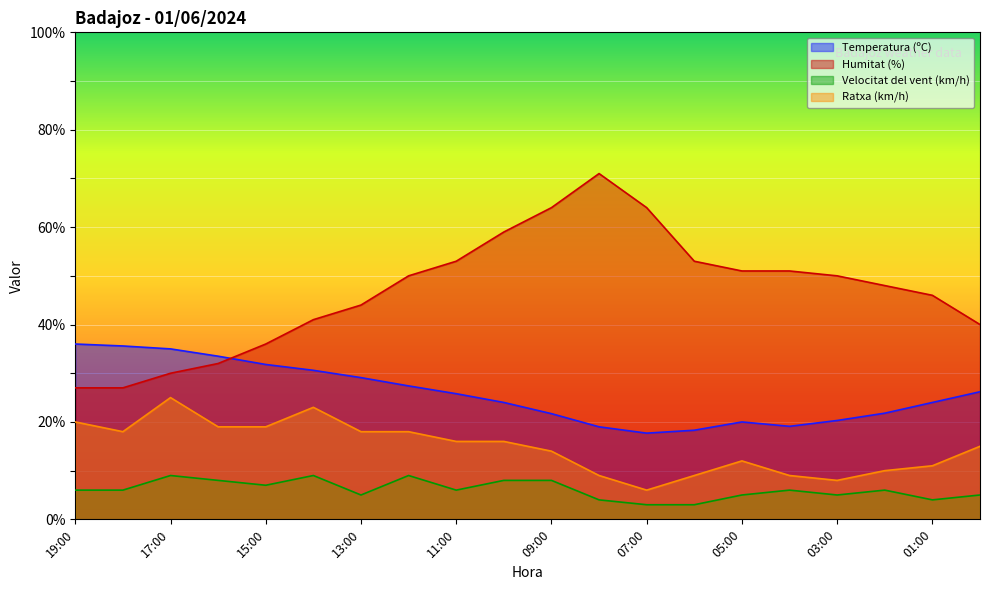

True or false: Humitat (%) and Ratxa (km/h) cross at least once.

False